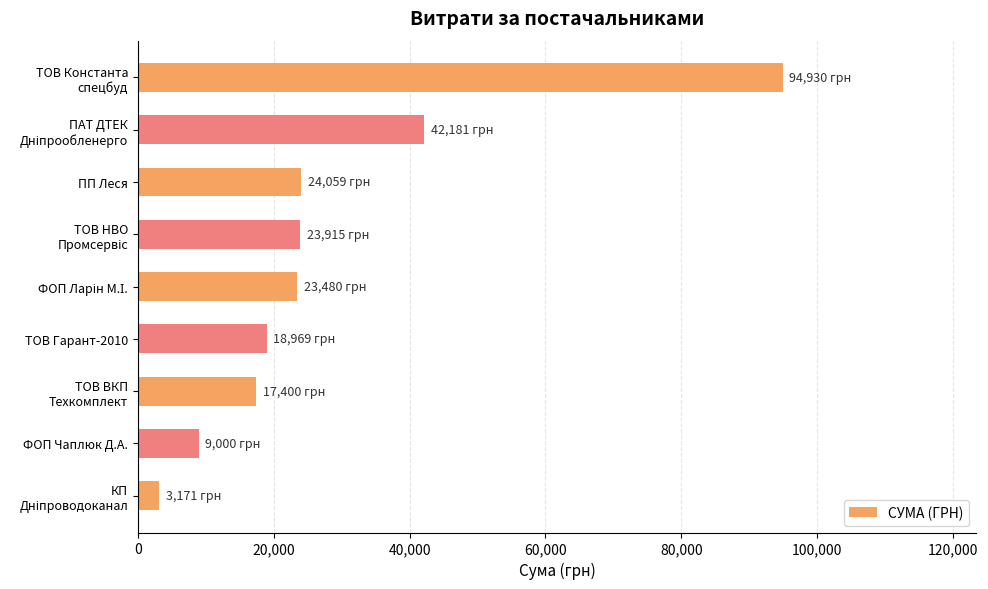

What is the minimum value shown in the chart?

3171.2